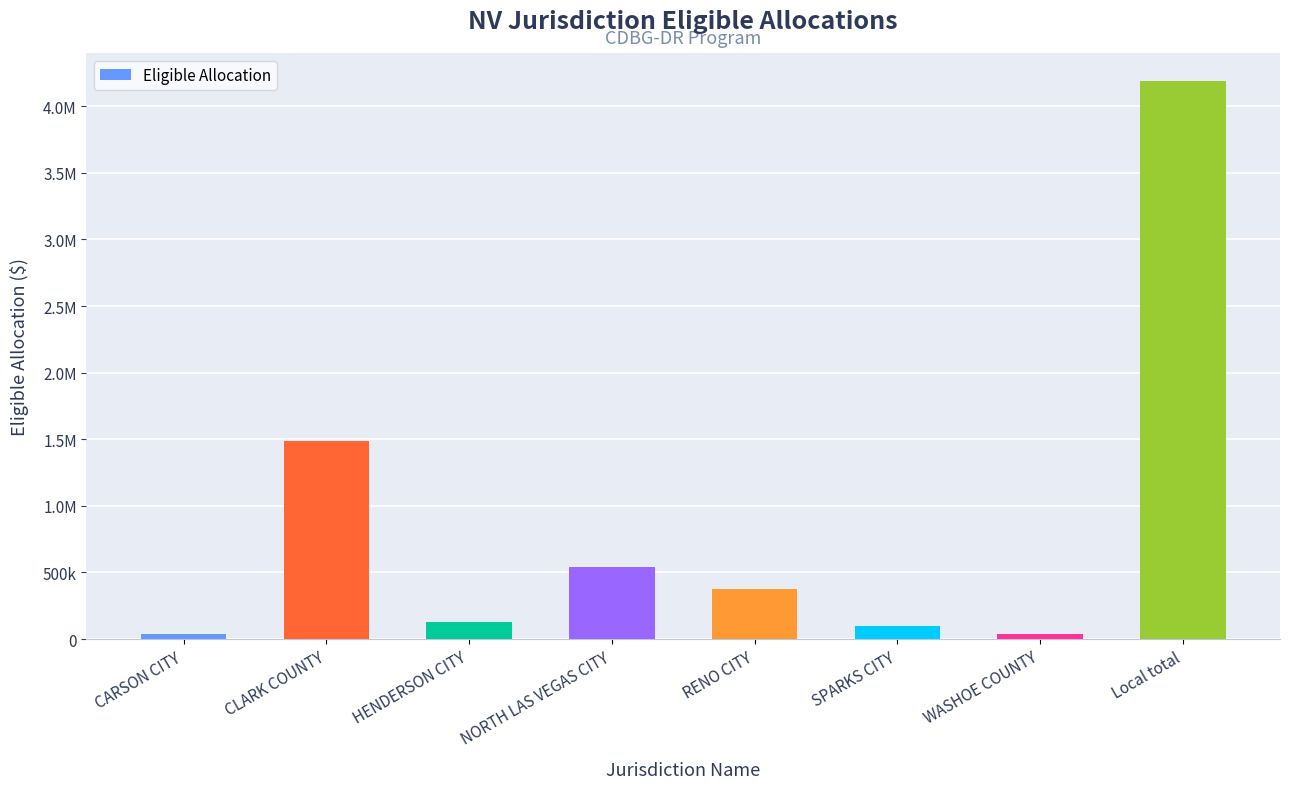

At which label does the data first exceed 376434?

CLARK COUNTY